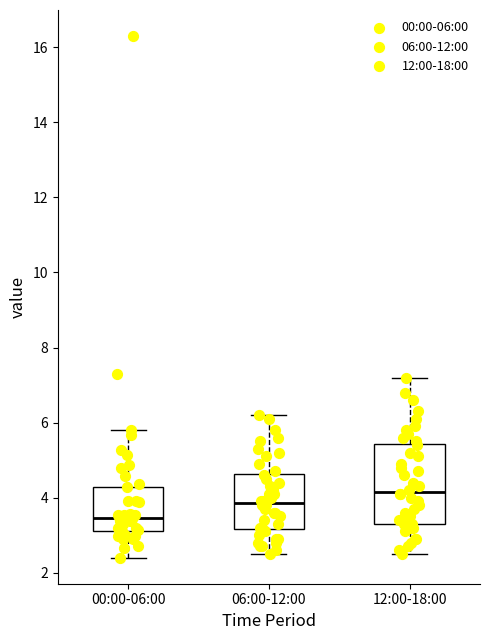

Which box has the highest median line?

12:00-18:00